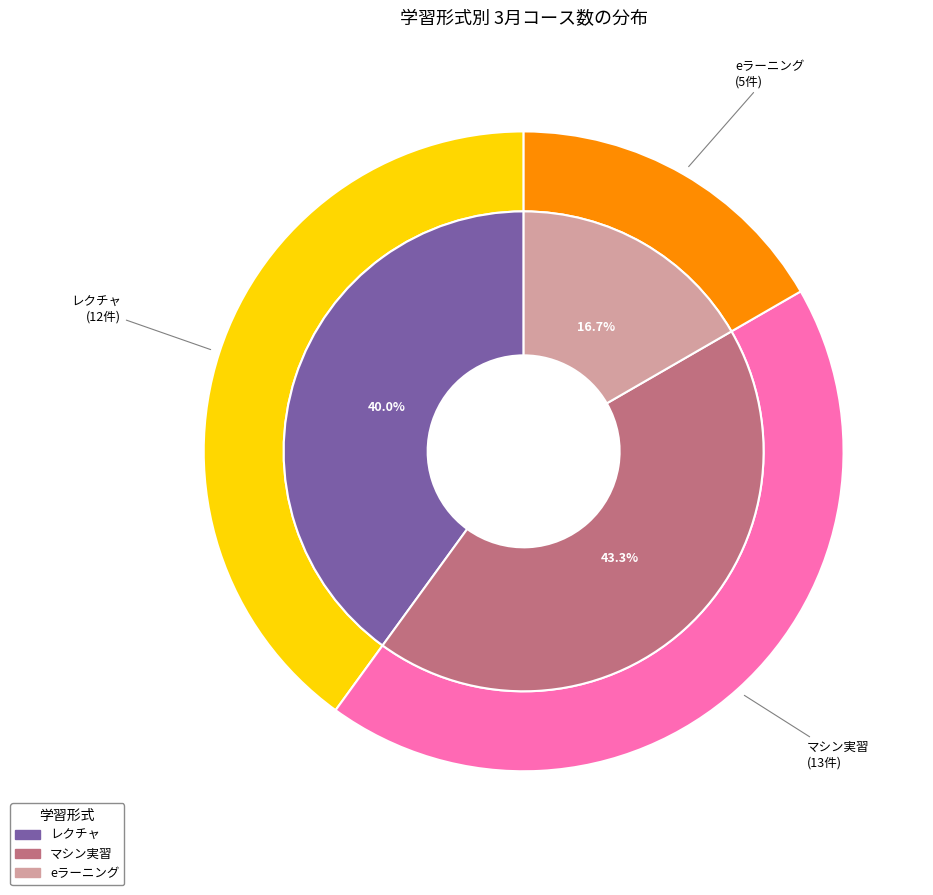

Does any single category account for the majority?

No